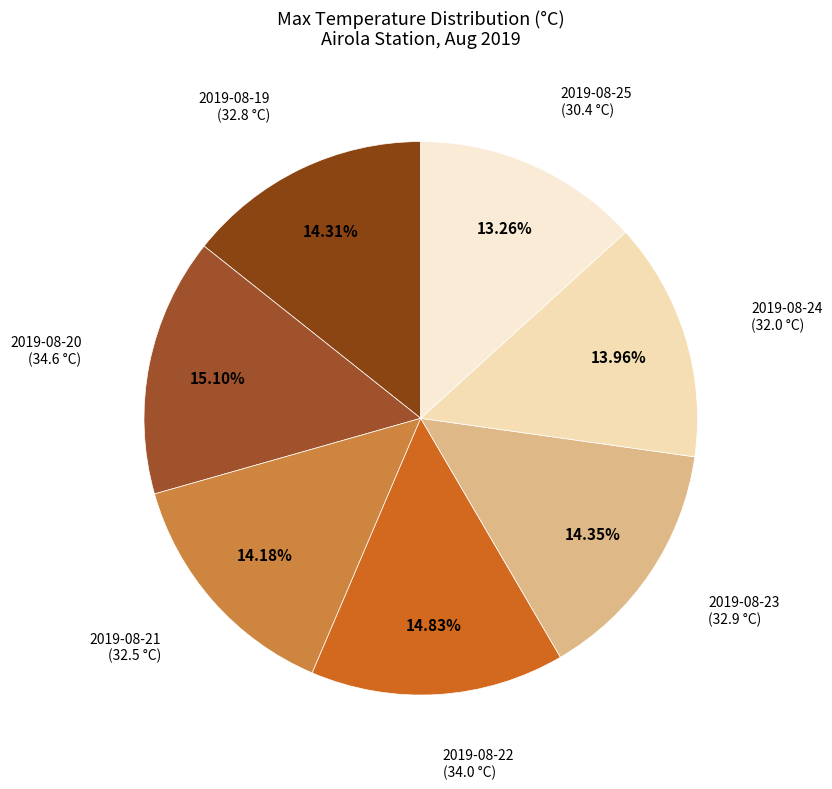

What percentage is the 2019-08-19 slice, to the nearest percent?

14%